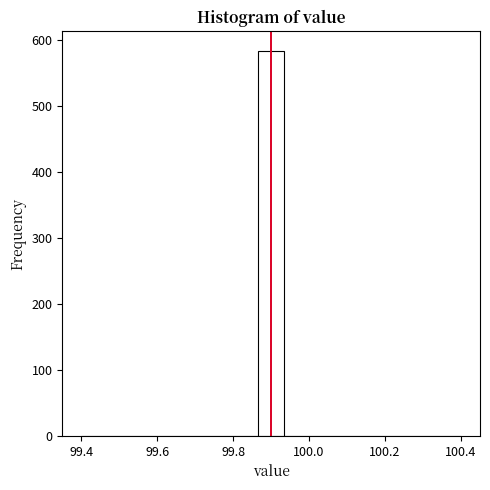

Around what value on the x-axis is the tallest bar? Give the approximate position of its centre, as read against the axis.

99.90